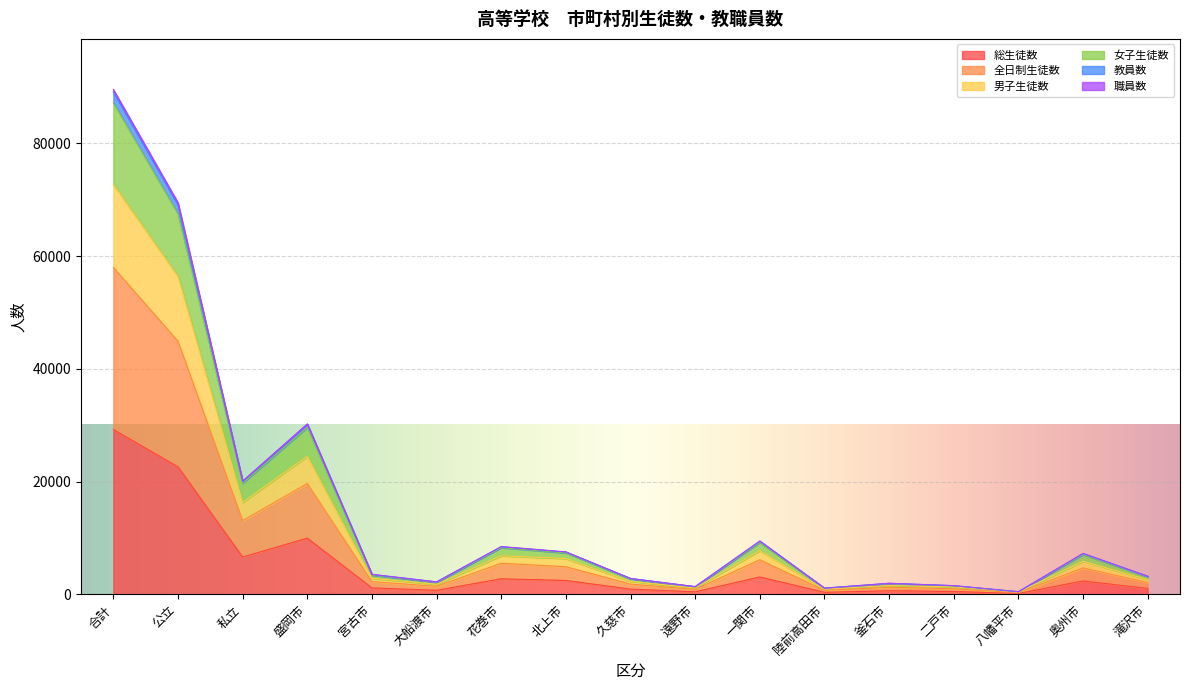

The value of 総生徒数 at 公立 is 14805. True or false?

False